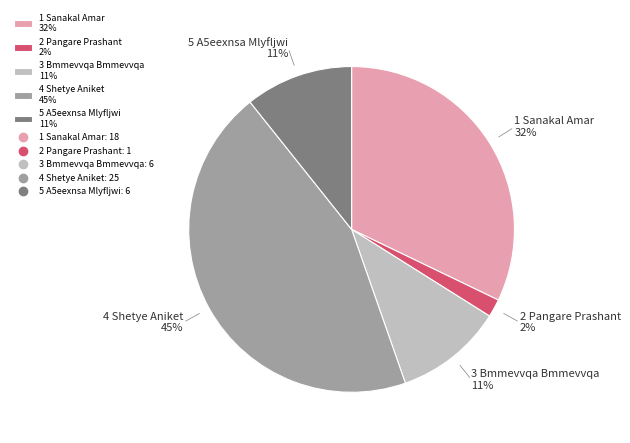

What is the ratio of the value at 3 Bmmevvqa Bmmevvqa 11% to the value at 5 A5eexnsa Mlyfljwi 11%?

1.0